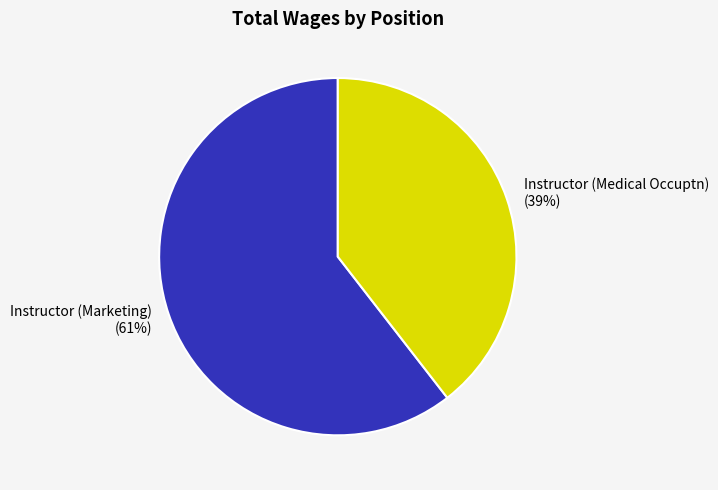

Which category has the smallest portion of the pie?

Instructor (Medical Occuptn)